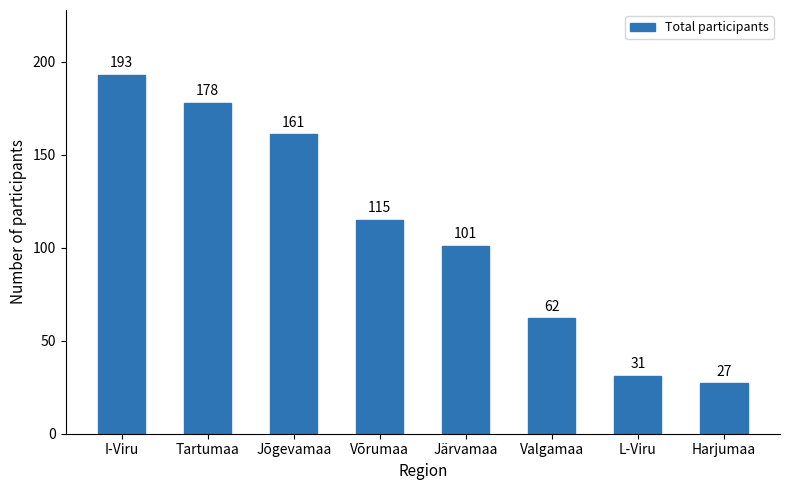

What is the difference between the maximum and minimum values?

166